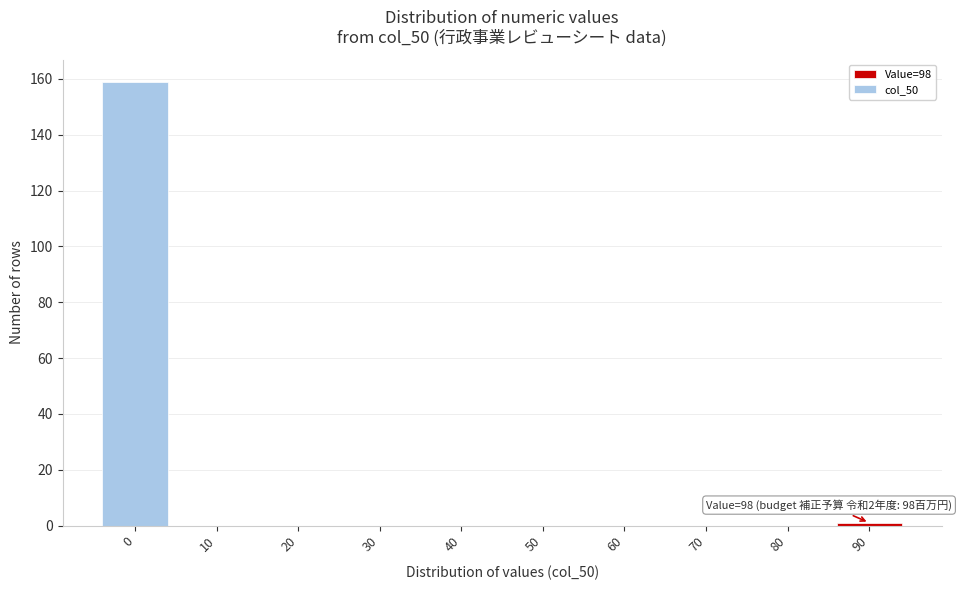

Reading left to right, transcribe all the data shown in this chart.

0=159	10=0	20=0	30=0	40=0	50=0	60=0	70=0	80=0	90=1